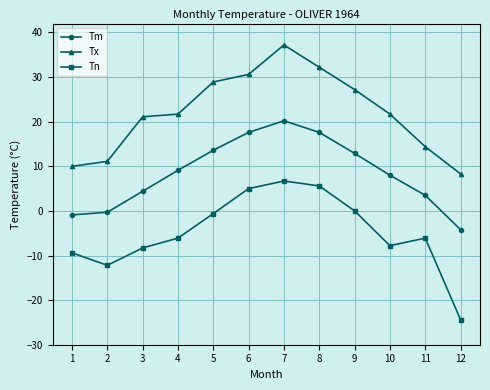

True or false: Tx and Tn intersect in this chart.

False